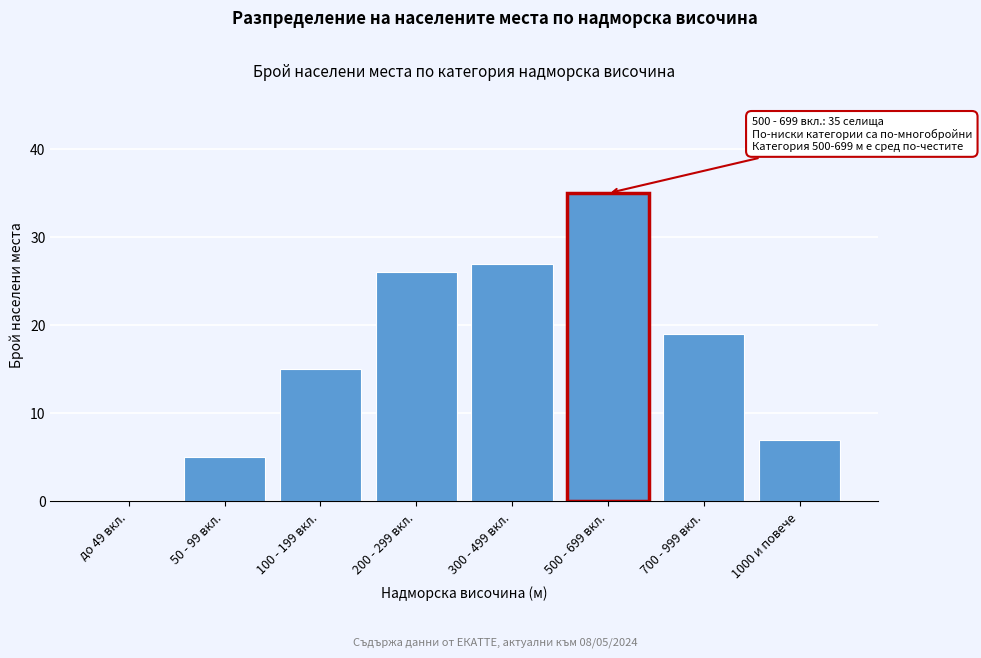

Reading right to left, extract all data points from this chart.

1000 и повече=7	700 - 999 вкл.=19	500 - 699 вкл.=35	300 - 499 вкл.=27	200 - 299 вкл.=26	100 - 199 вкл.=15	50 - 99 вкл.=5	до 49 вкл.=0